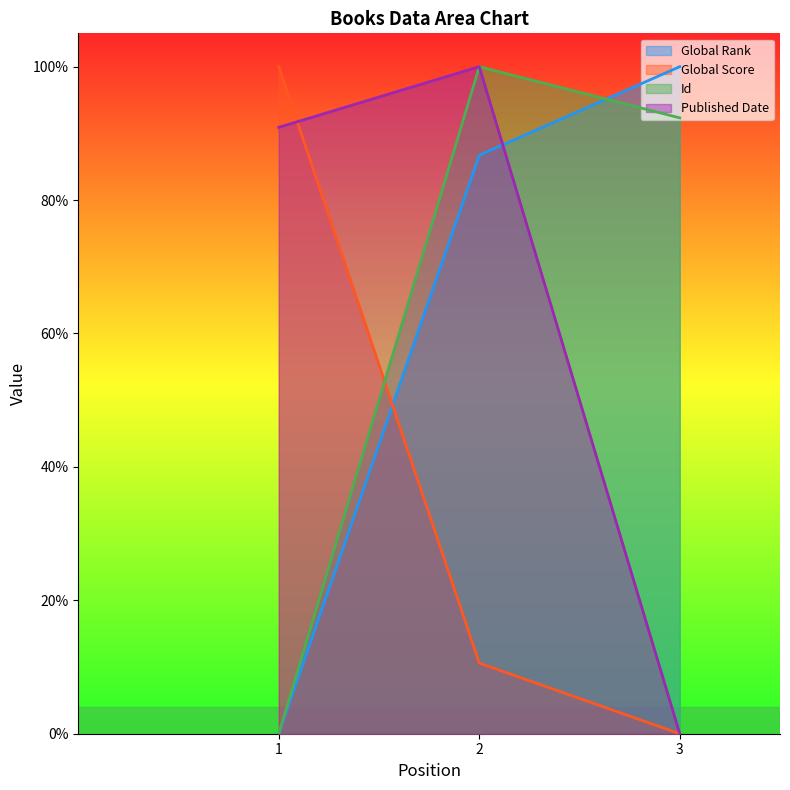

How many categories are shown in the chart?

3